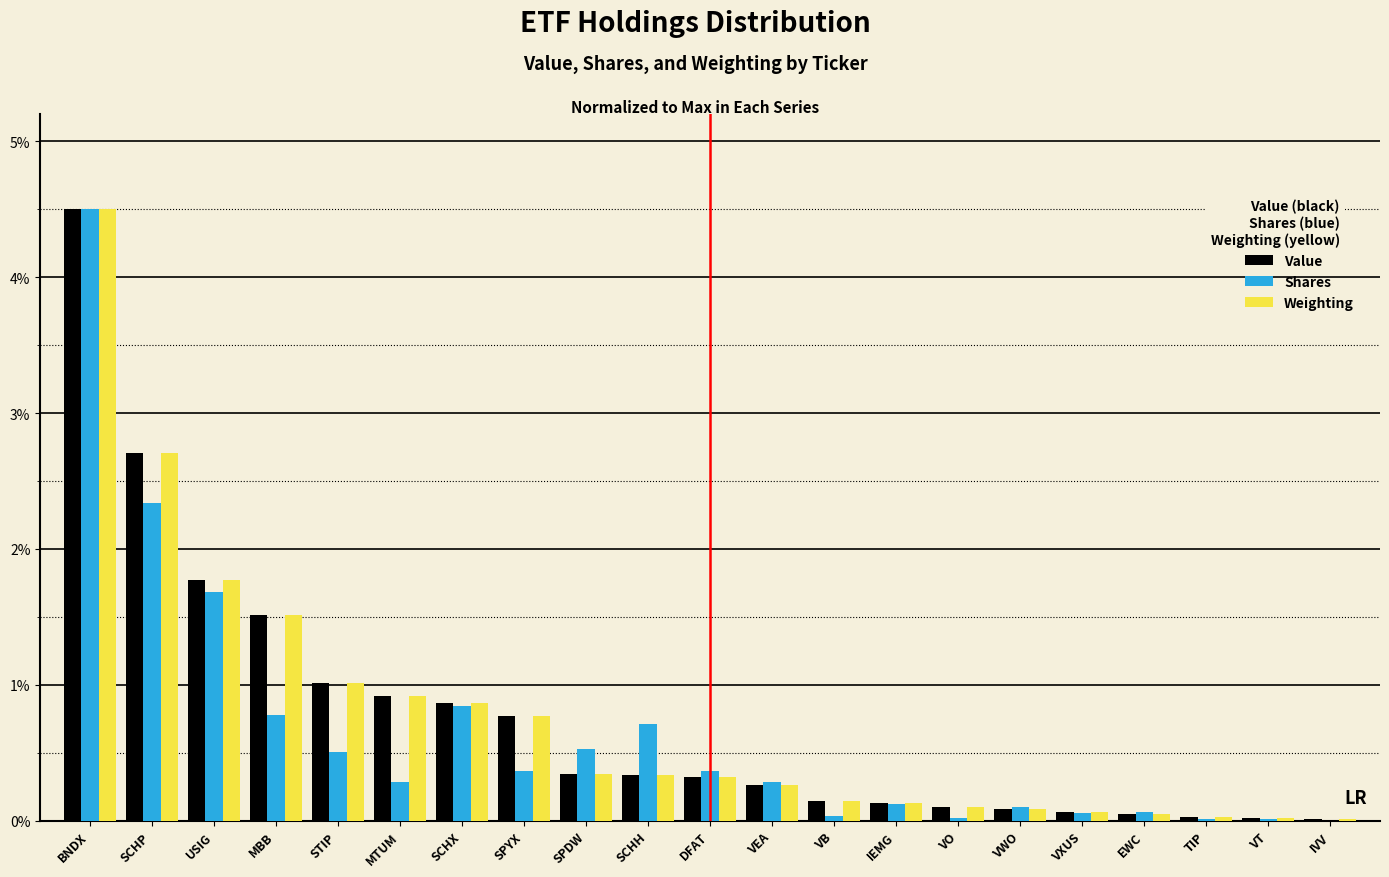

Between BNDX and EWC, which series saw the biggest shift?

Weighting